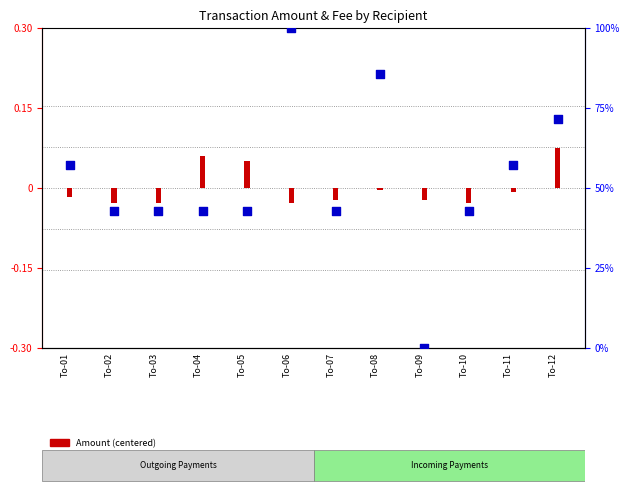

Approximately how many times larger is the value at To-10 compared to To-07?

1.0